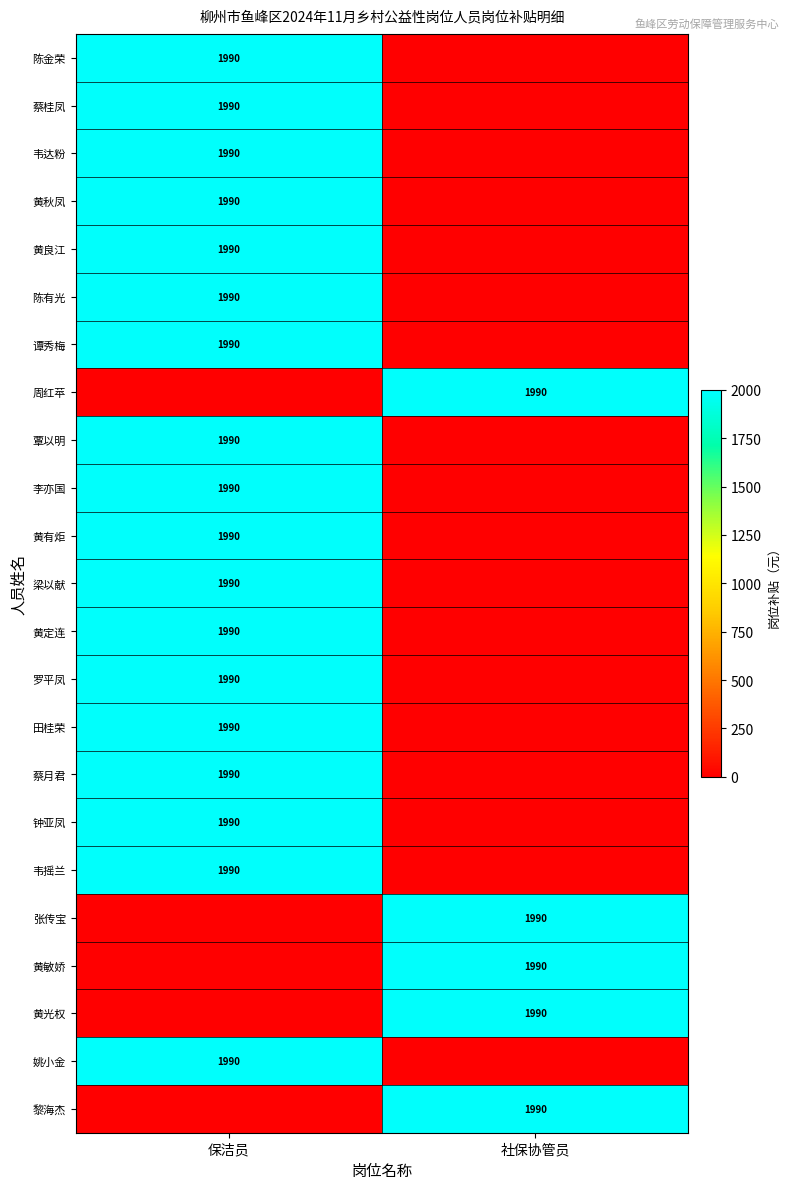

The value of 姚小金 at 保洁员 is 1990. True or false?

True